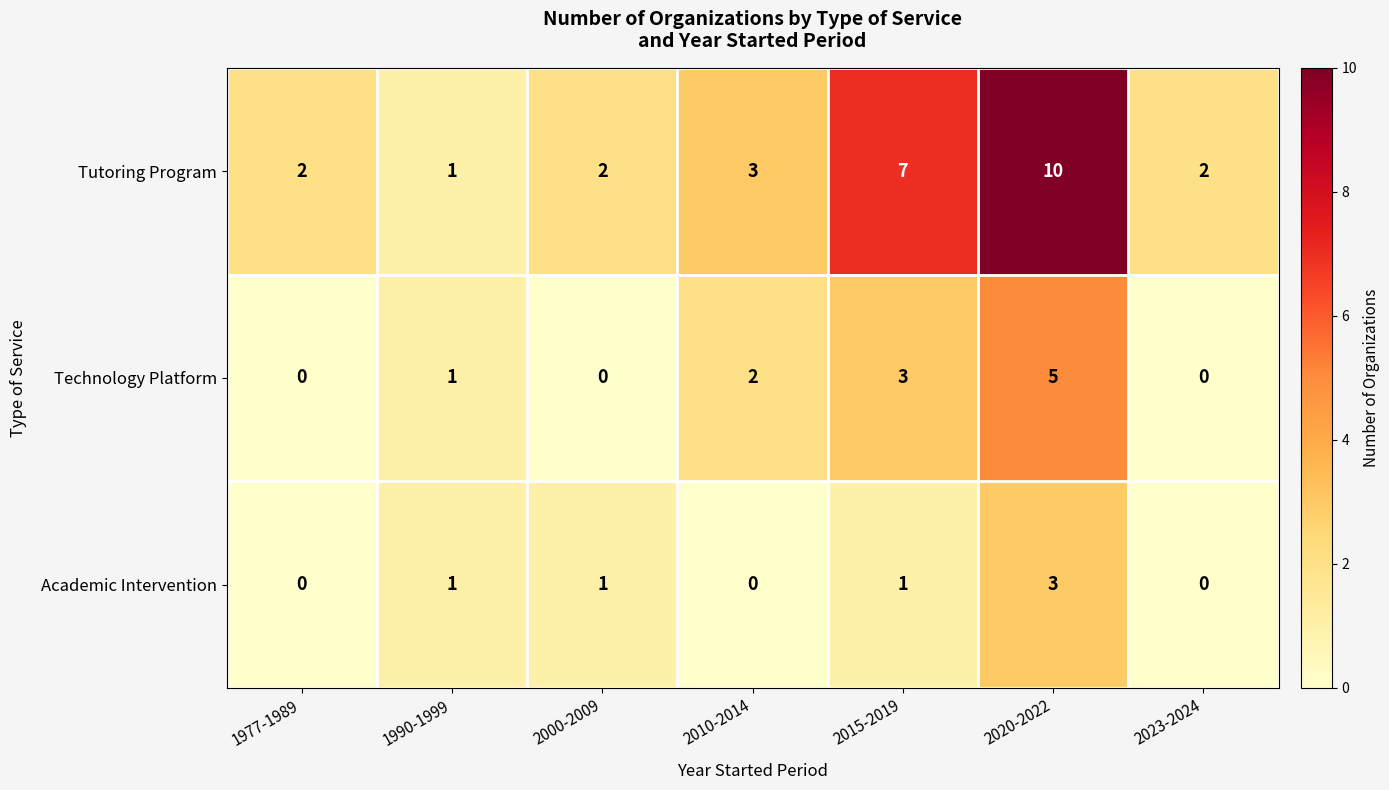

Reading left to right, what are all the values shown in this chart?

Tutoring Program: 2	1	2	3	7	10	2
Technology Platform: 0	1	0	2	3	5	0
Academic Intervention: 0	1	1	0	1	3	0